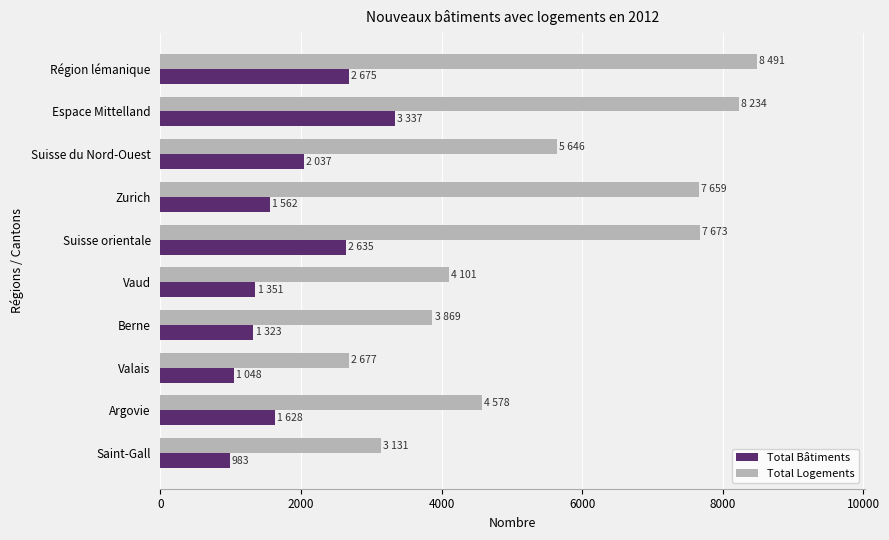

Where is Total Bâtiments nearest to the value 2160?

Suisse du Nord-Ouest